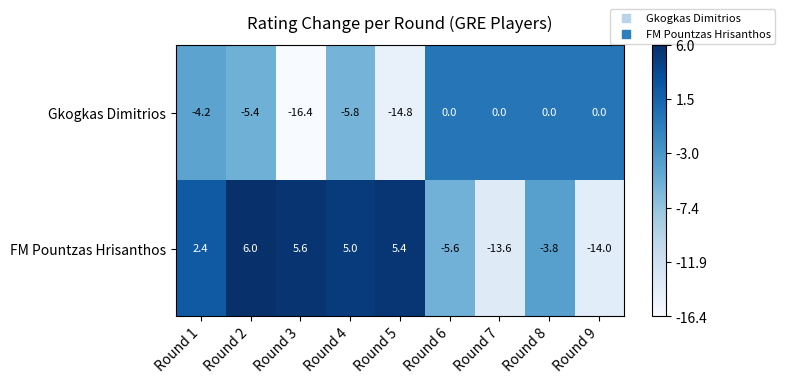

What is the sum of the FM Pountzas Hrisanthos values at Round 1 and Round 7?

-11.2